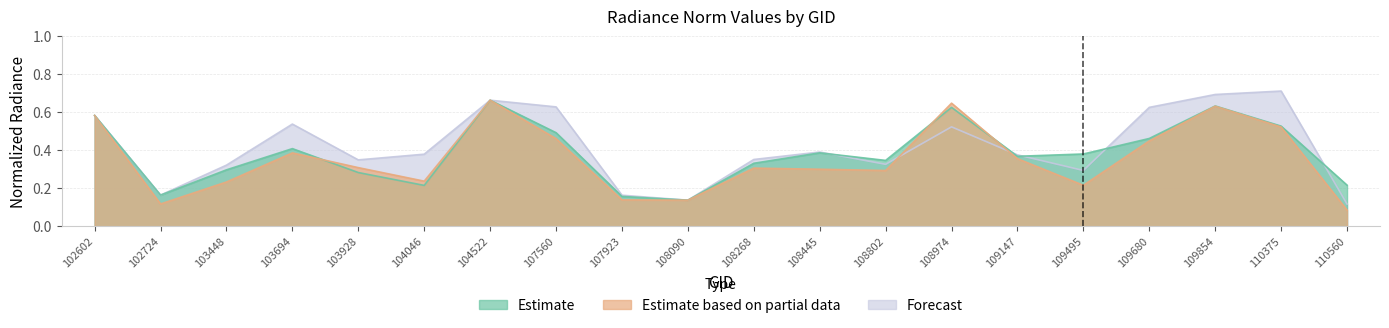

How many lines are shown in the chart?

3